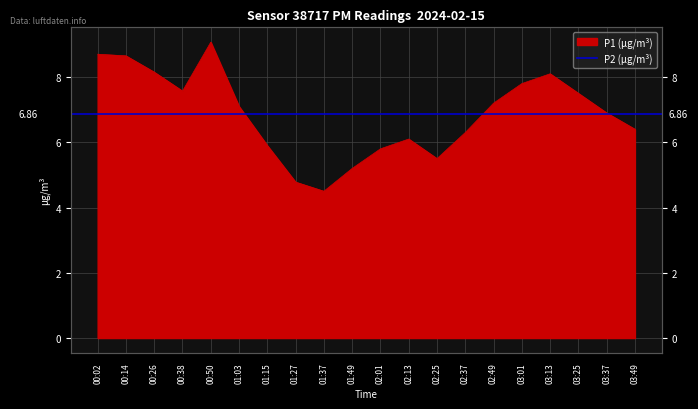

What is the difference between the maximum and minimum values?

4.6